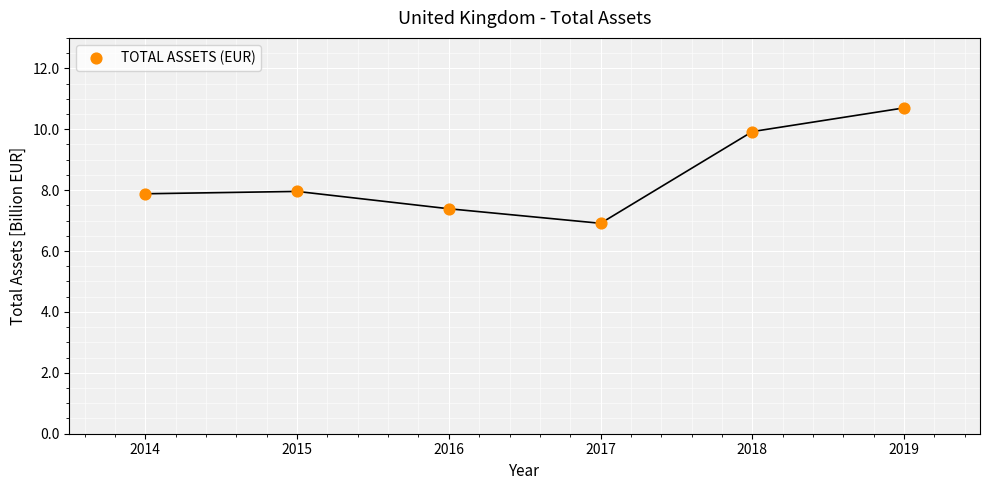

What is the average Y value?

8.5